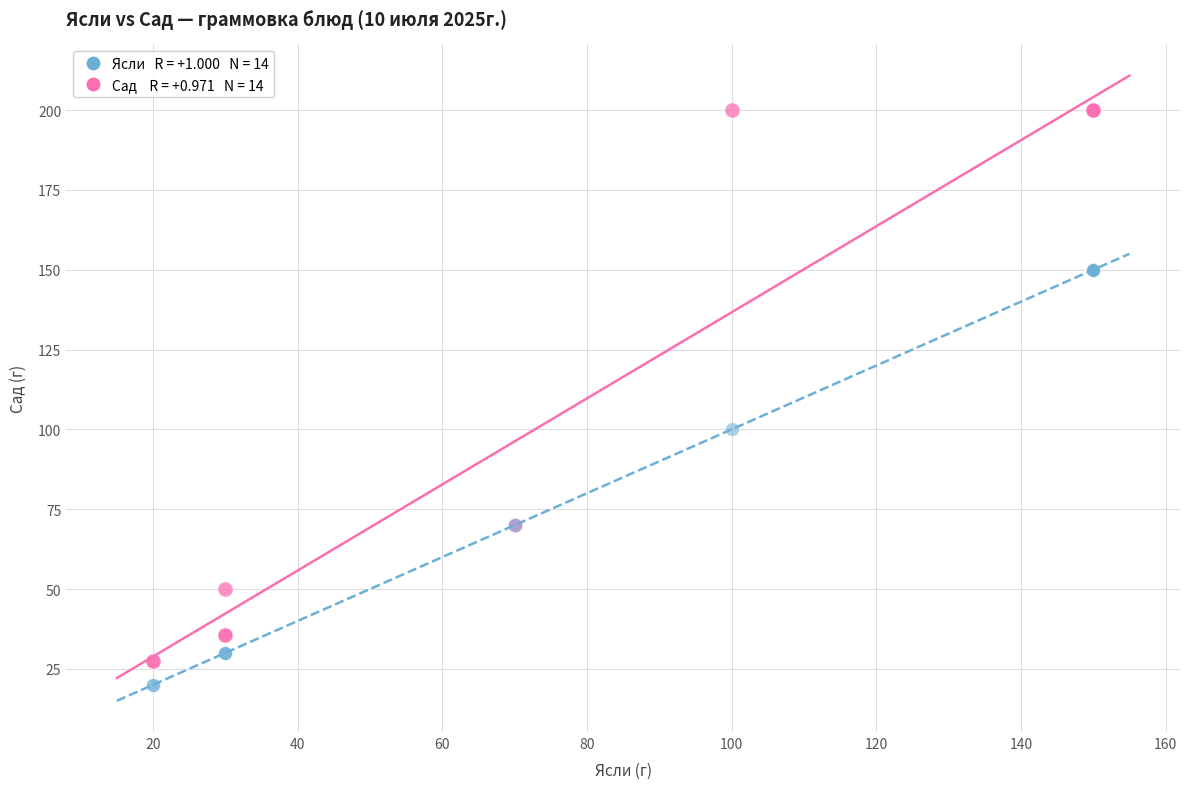

Across all series, what Y value is closest to 110?

100.0